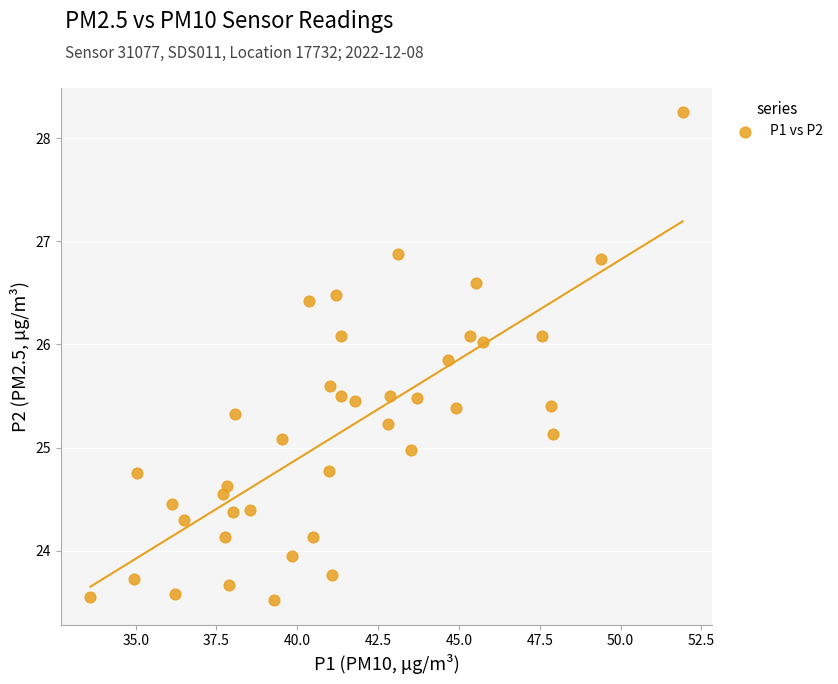

What is the range of Y values (max minus min)?

4.7